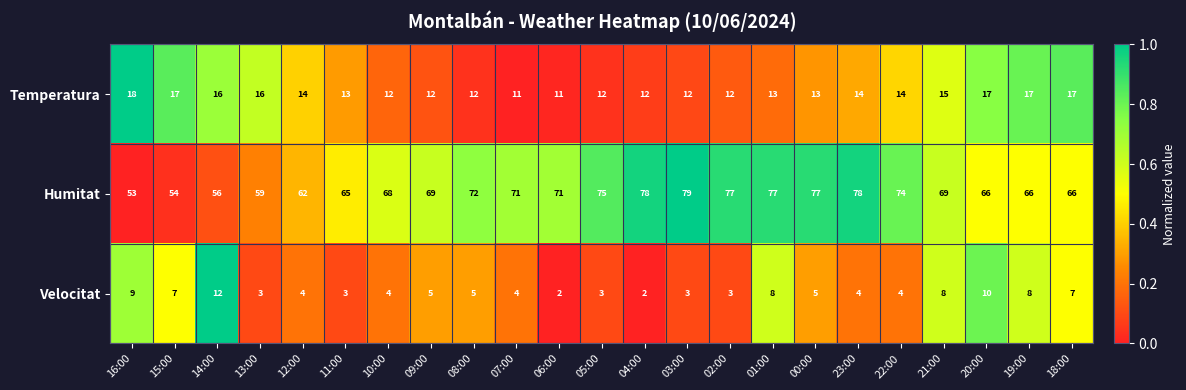

What is the sum of the Velocitat values at 15:00 and 14:00?

19